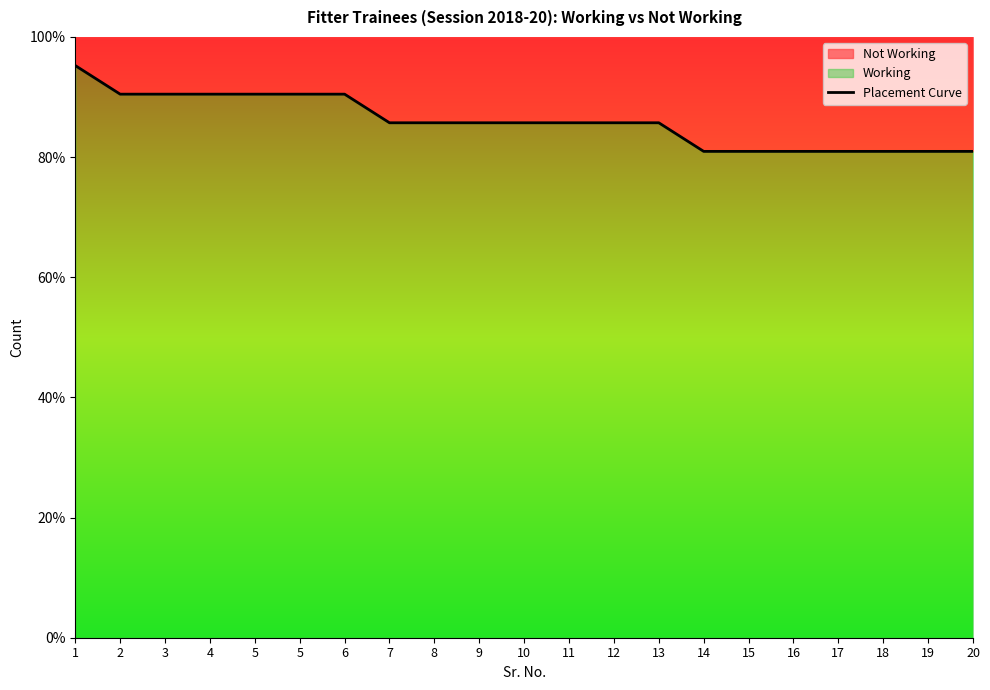

The chart shows a value of 1.5 at 9. True or false?

False